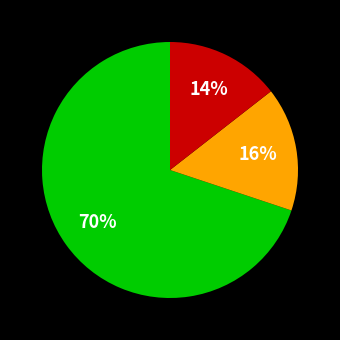

To the nearest percent, what is the average slice percentage?

33%